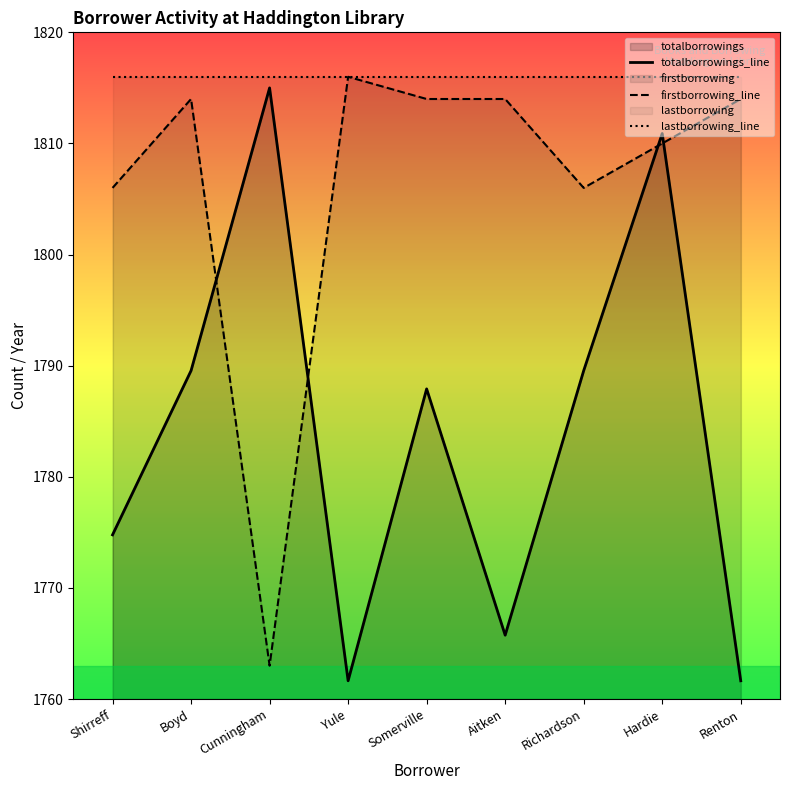

What is the label of the 2nd point from the left?

Boyd